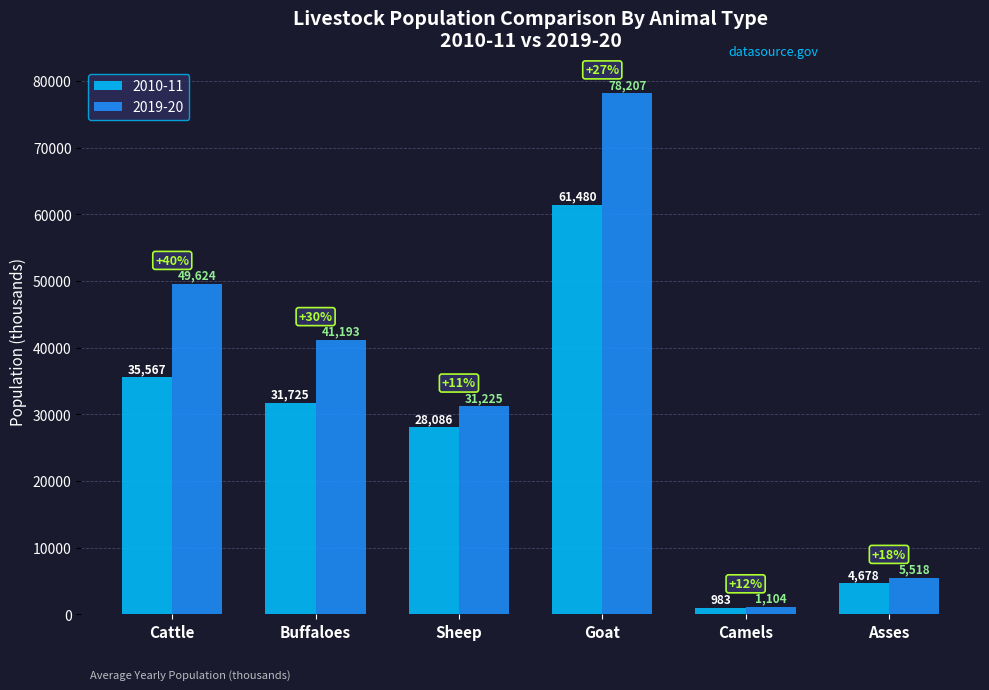

The value of 2019-20 at Cattle is 49624. True or false?

True